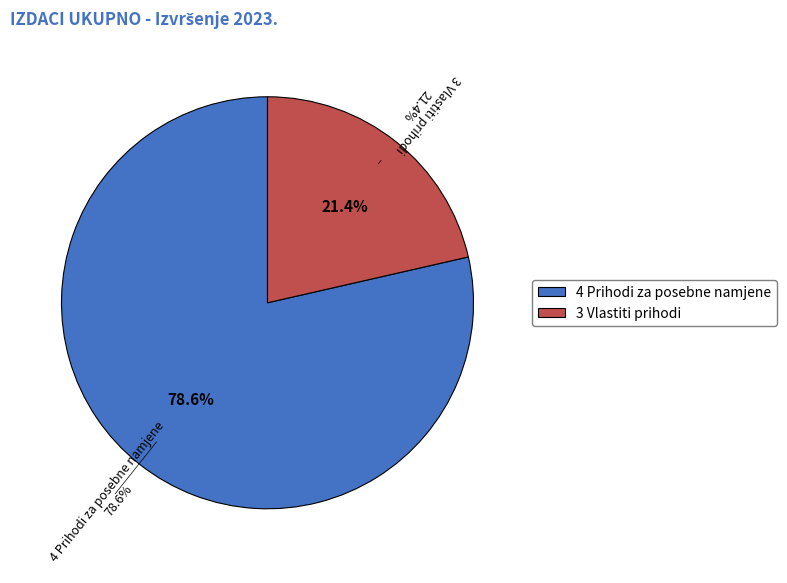

The 3 Vlastiti prihodi slice represents 34% of the pie. True or false?

False